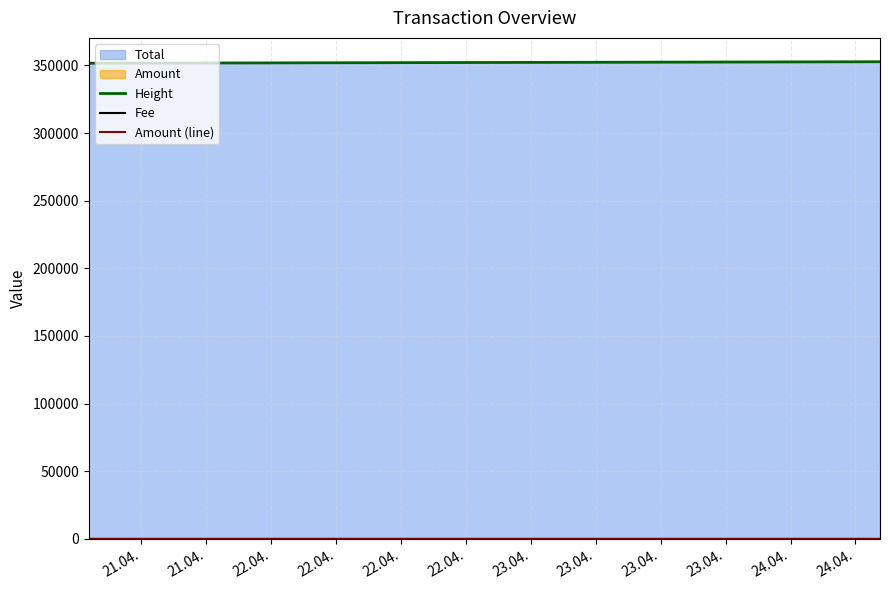

What is the maximum value shown in the chart?

352712